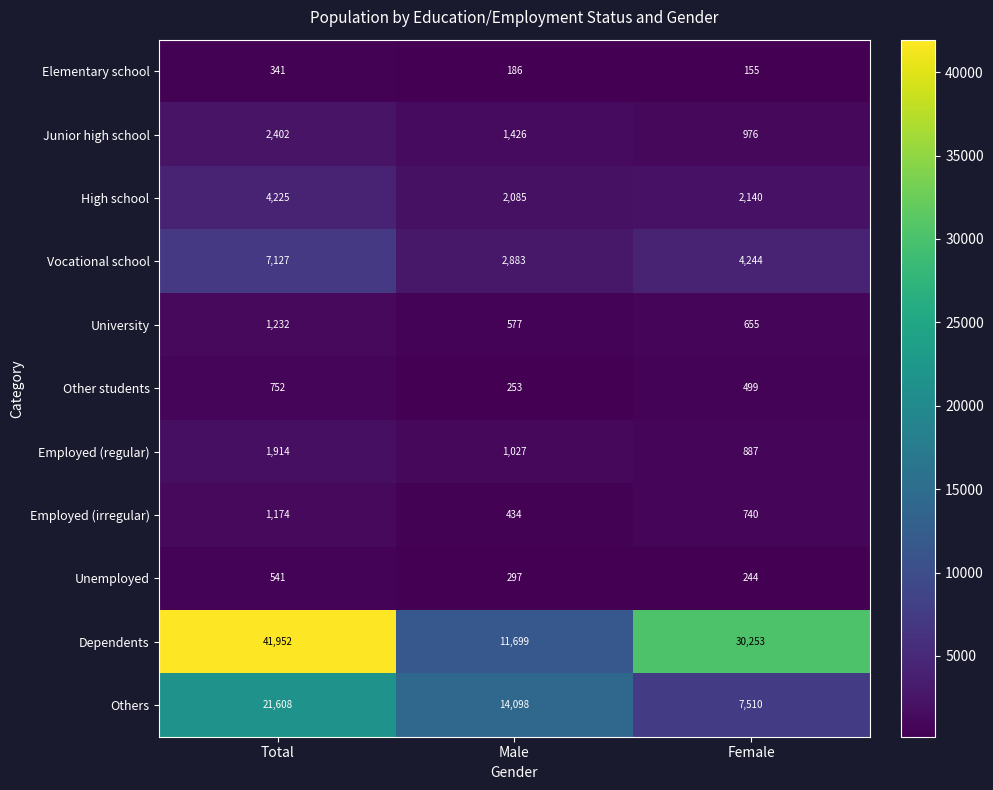

What is the difference between the Dependents values at Male and Female?

18554